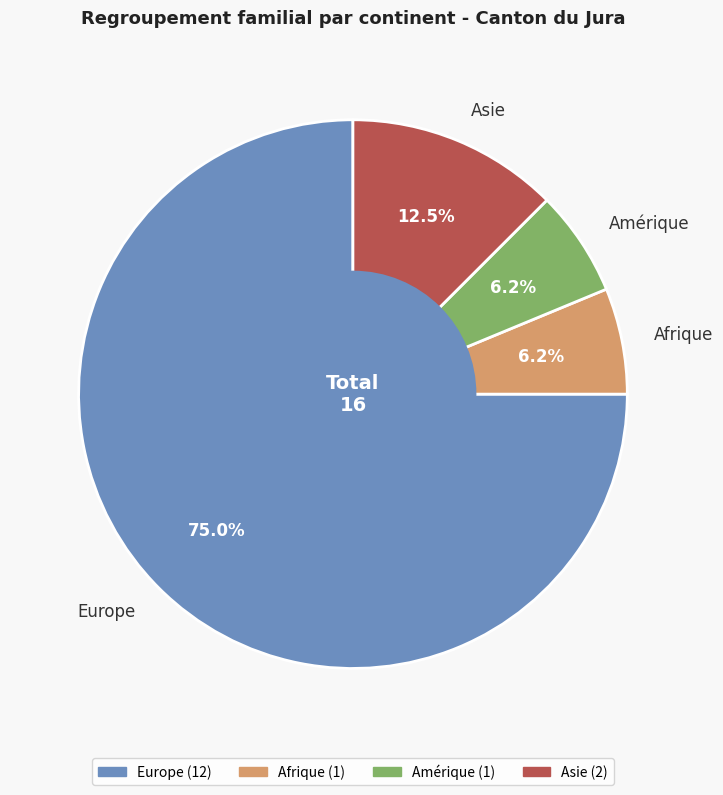

The Afrique slice represents 6% of the pie. True or false?

True